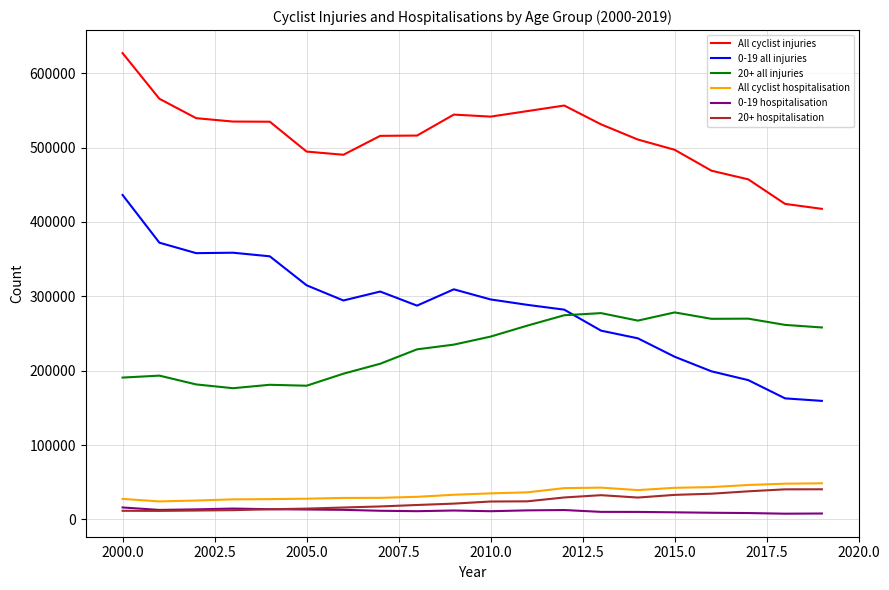

Which series has the largest range (max minus min)?

0-19 all injuries